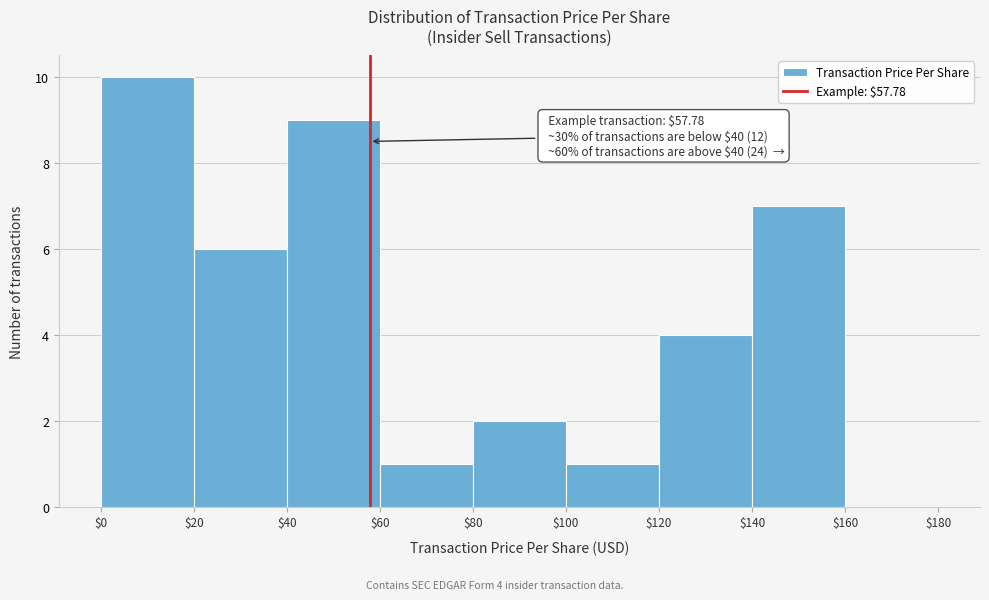

Which range on the x-axis has the tallest bar?

$0 to $20